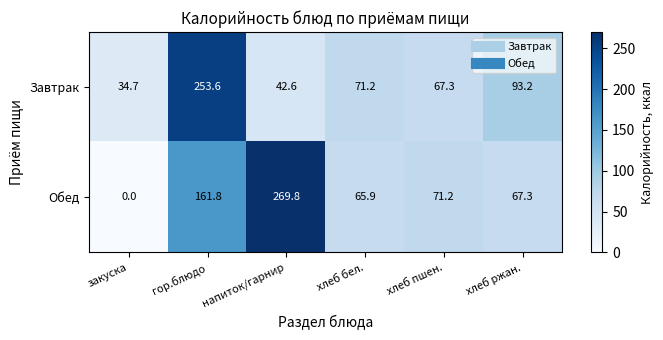

What is the difference between the highest and lowest values at хлеб бел.?

5.3